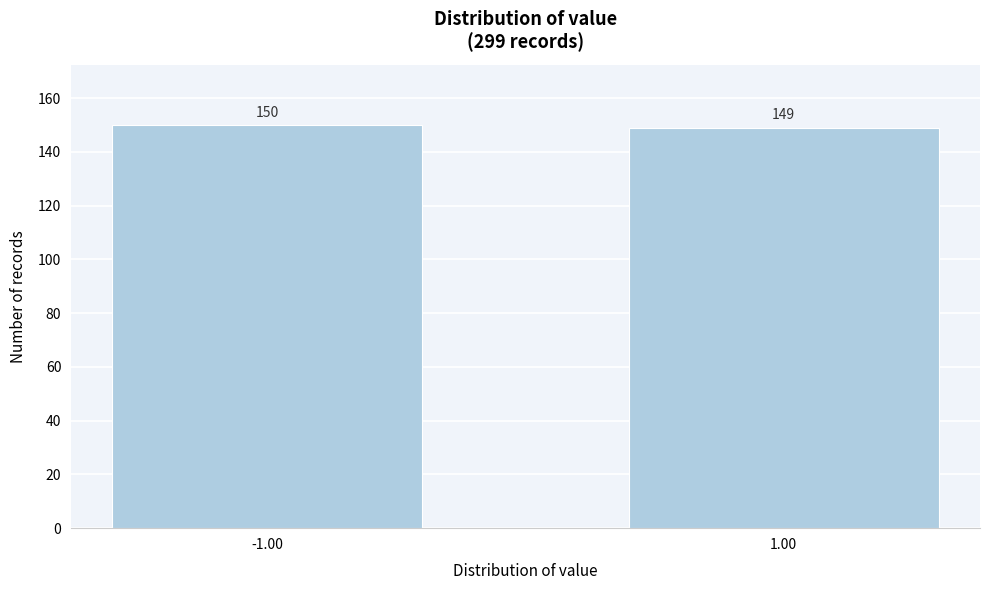

Reading left to right, extract all data points from this chart.

150	149